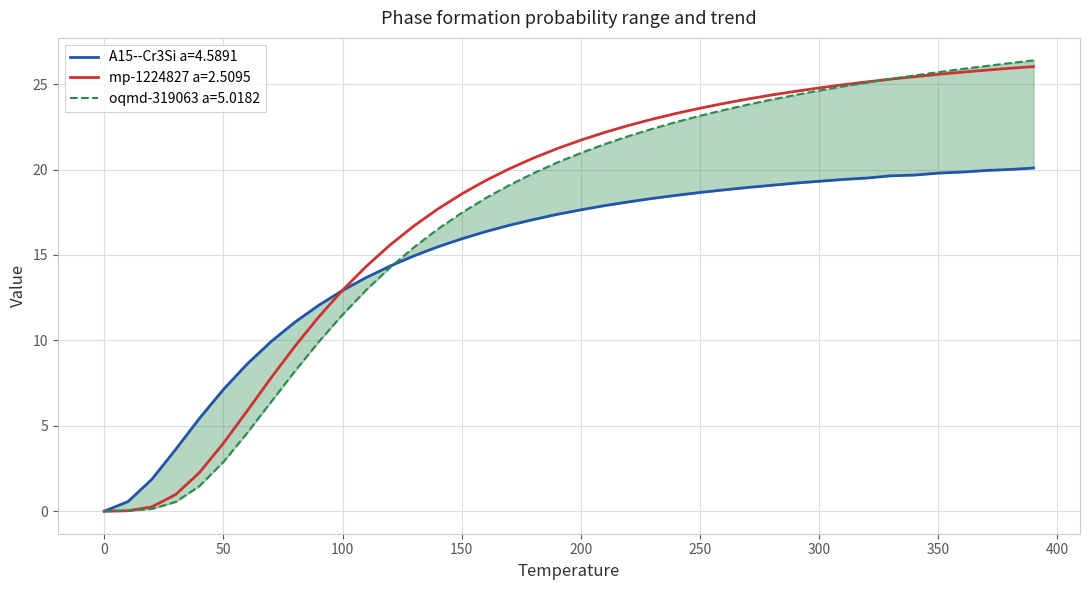

After their last crossing, which series has the higher values: mp-1224827 a=2.5095 or A15--Cr3Si a=4.5891?

mp-1224827 a=2.5095